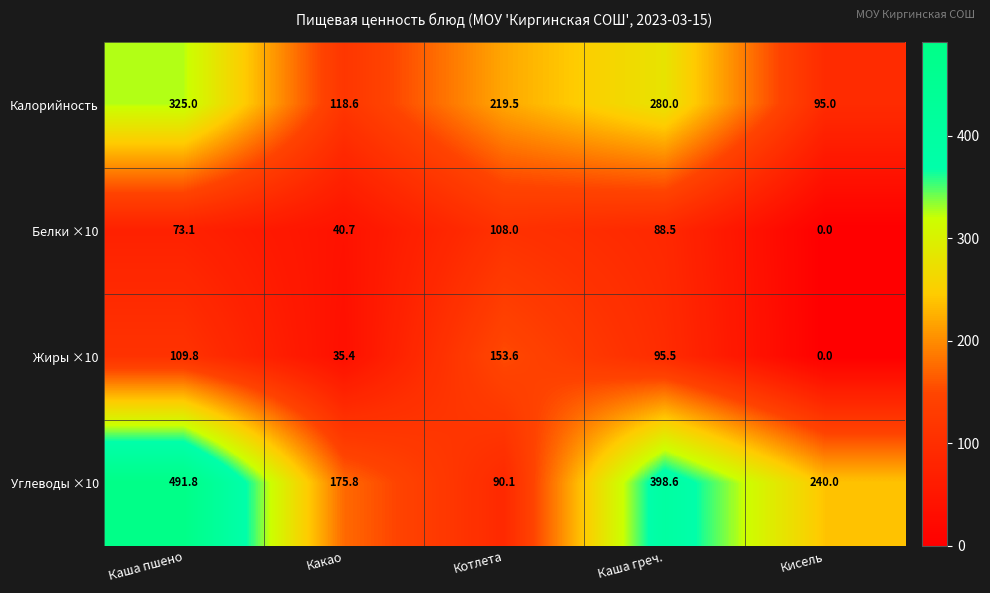

Is it true that Калорийность equals 280.0 at Каша греч.?

True